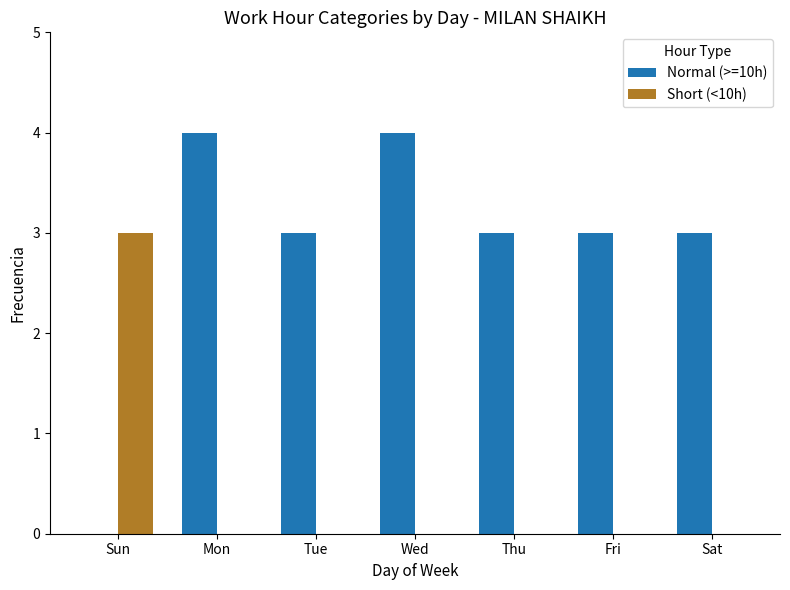

What are all the series names shown in the legend?

Normal (>=10h), Short (<10h)